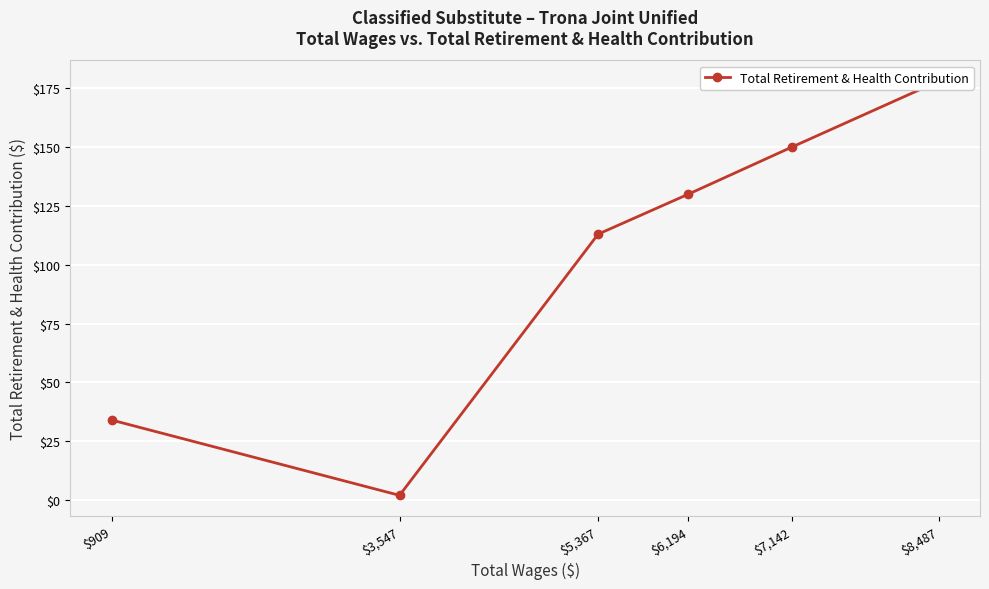

Count the values in the range 34 to 150.

4